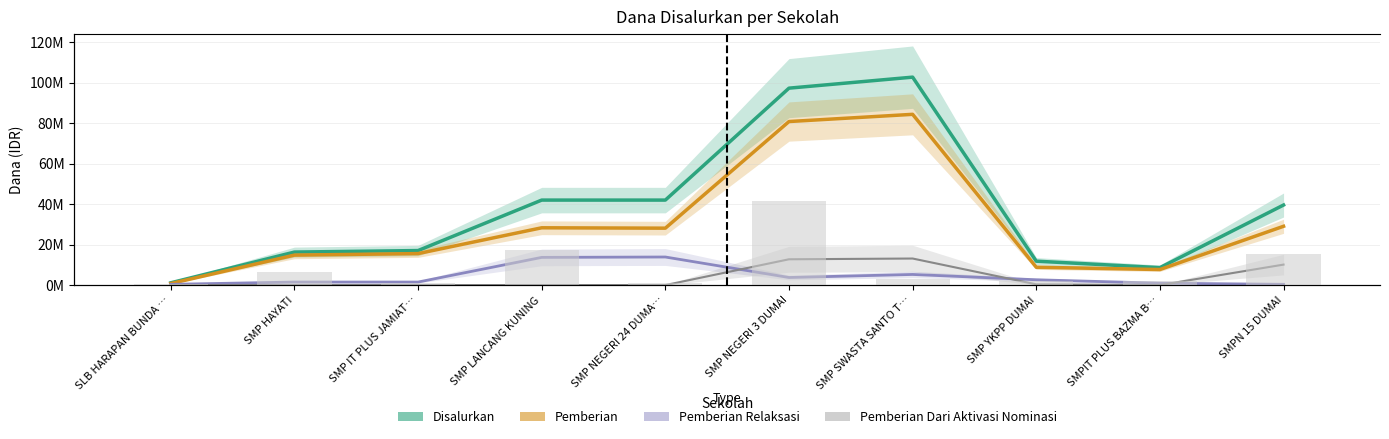

What is the difference between the highest and lowest values at SMP NEGERI 3 DUMAI?

93562500